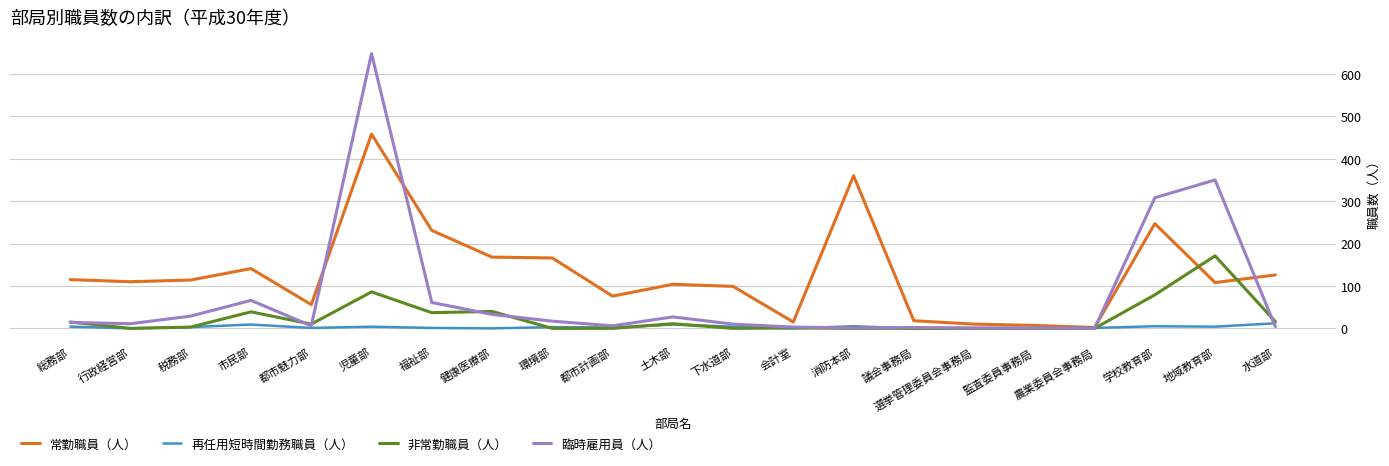

At how many categories does at least one series exceed 235?

4